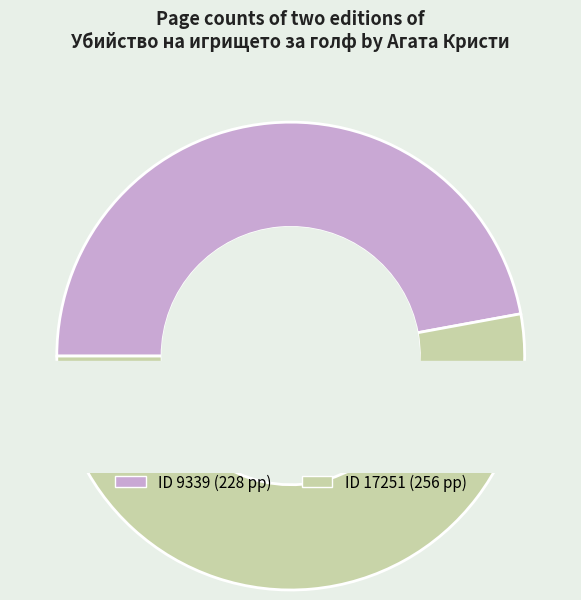

How many segments does this pie chart have?

2